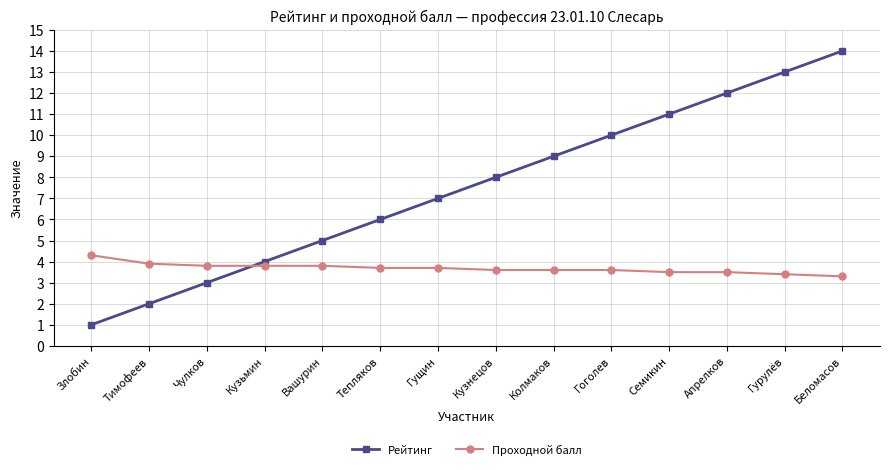

How many distinct data groups are displayed?

2